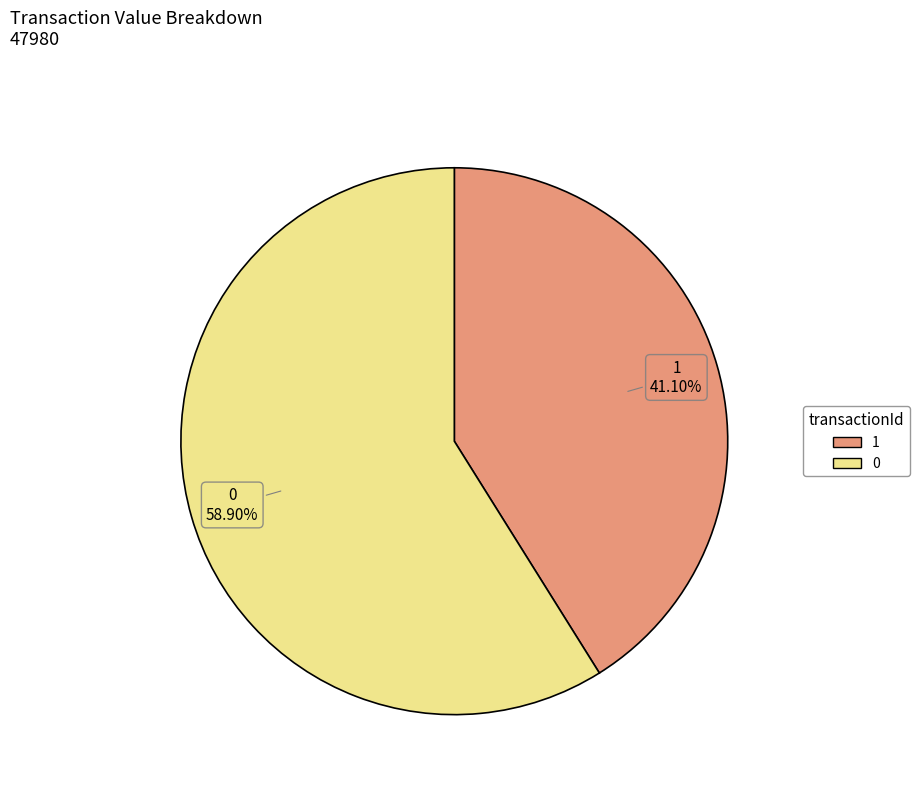

Approximately how many times larger is the value at 0 compared to 1?

1.4